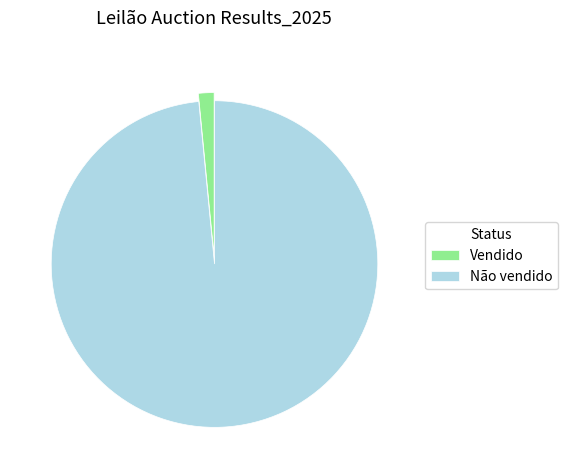

Rank the categories by value from lowest to highest.

Vendido, Não vendido